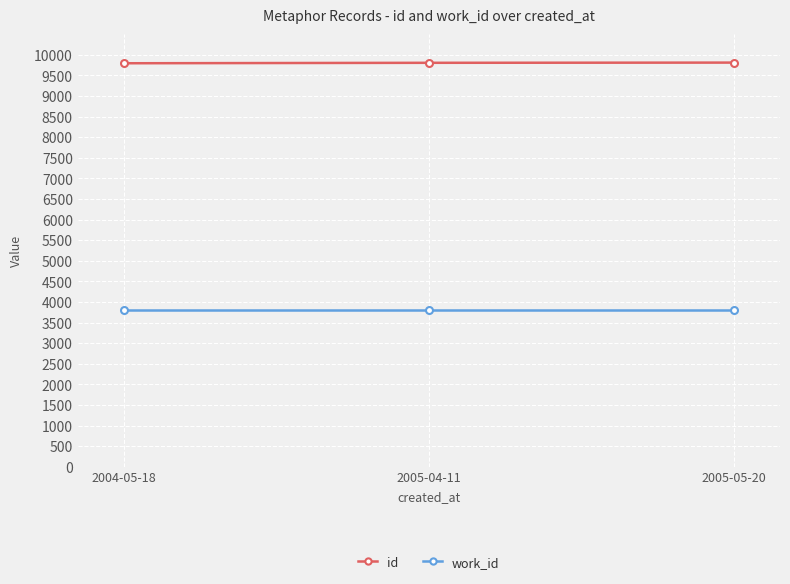

Which series has the largest total across all categories?

id